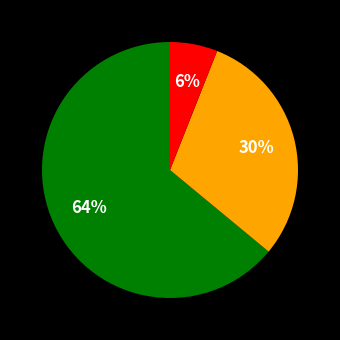

To the nearest percent, what is the average slice percentage?

33%